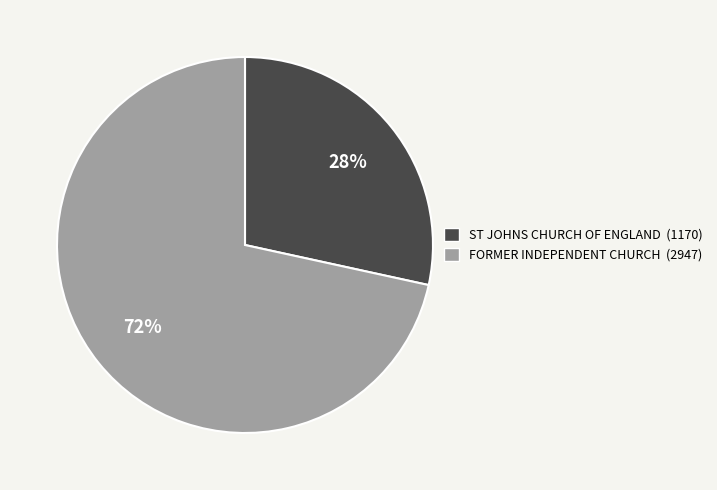

Does ST JOHNS CHURCH OF ENGLAND represent more than half of the total?

No